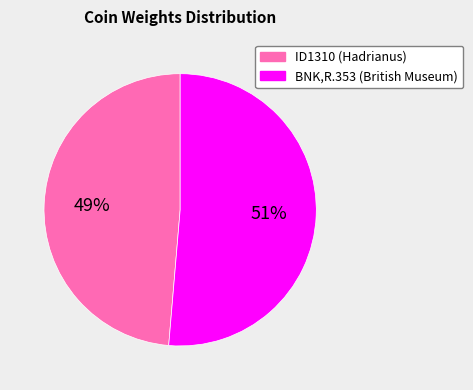

True or false: ID1310 accounts for 58% of the total.

False